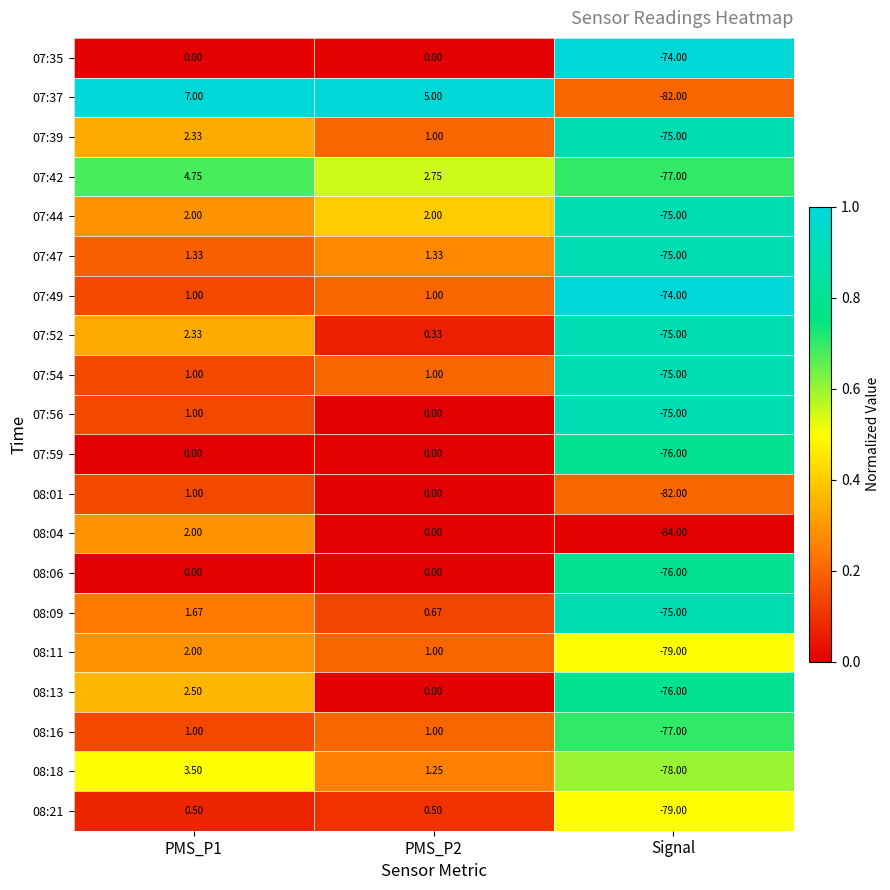

Is the value of 07:52 at PMS_P1 greater than the value of 08:09 at PMS_P2?

Yes